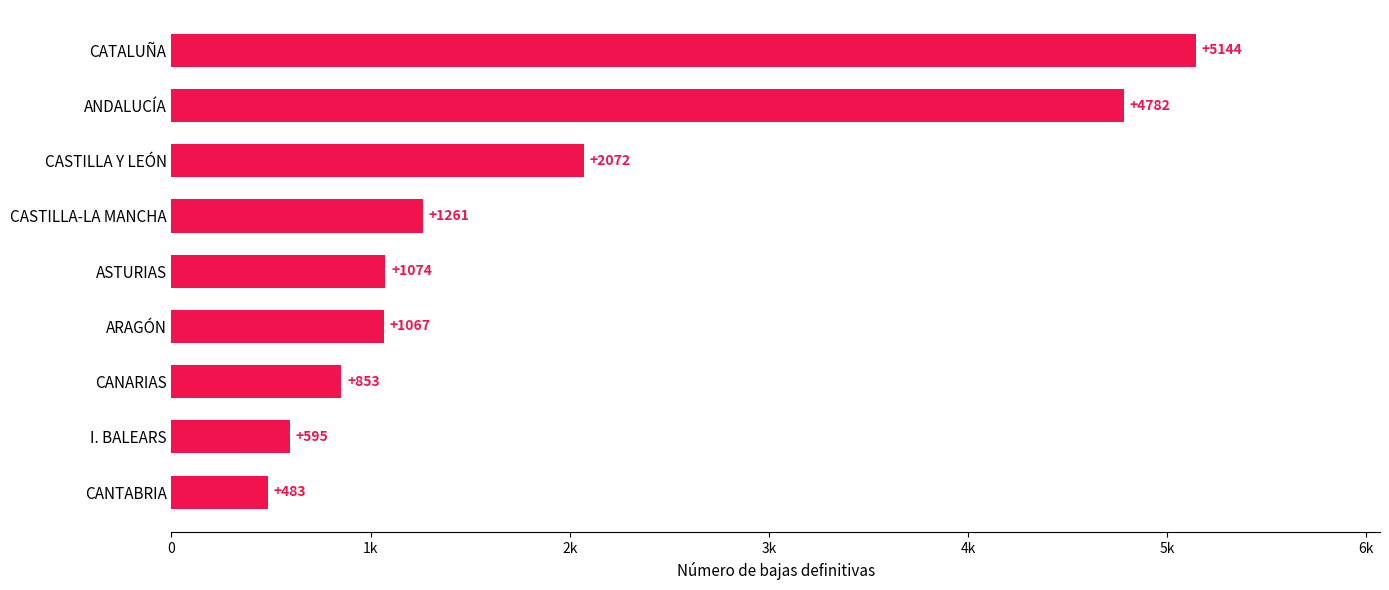

Where is the data nearest to the value 2813?

CASTILLA Y LEÓN